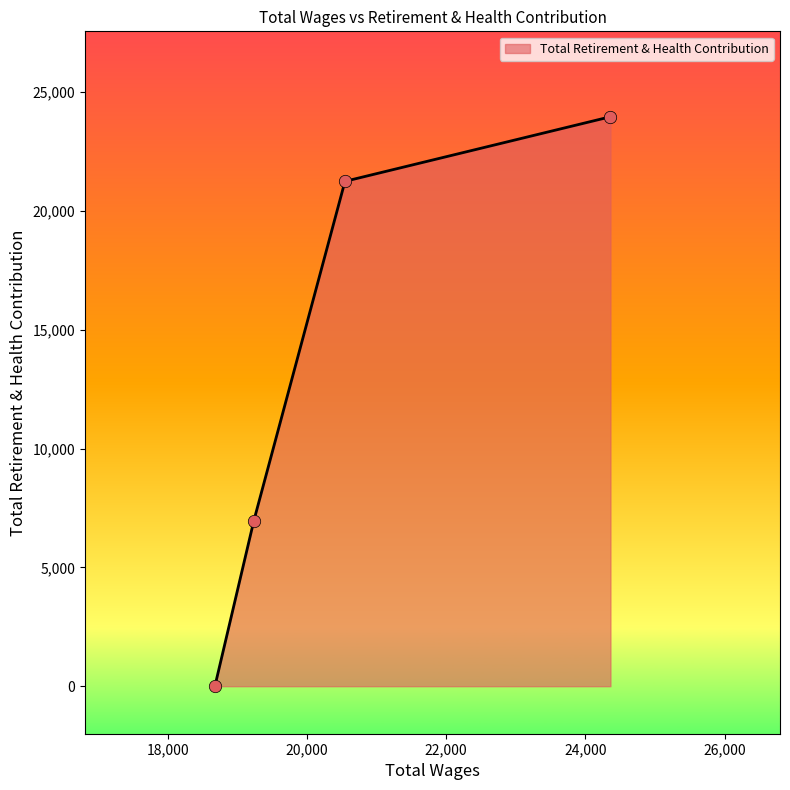

What is the average value?

13044